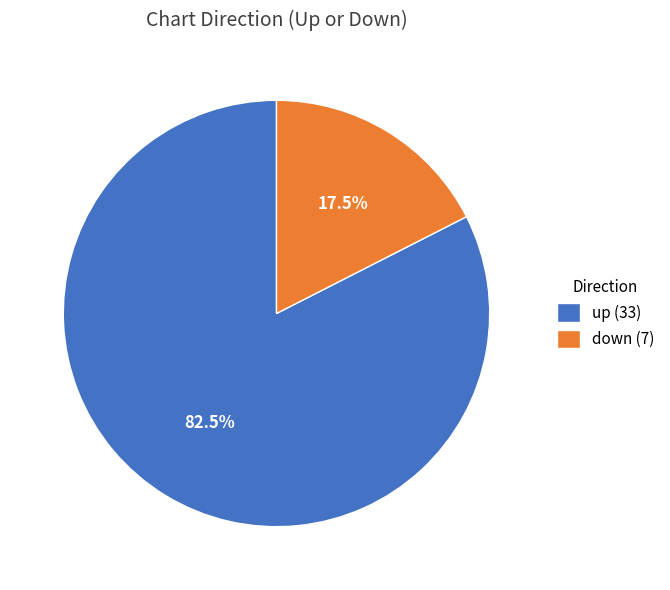

What is the majority slice?

up